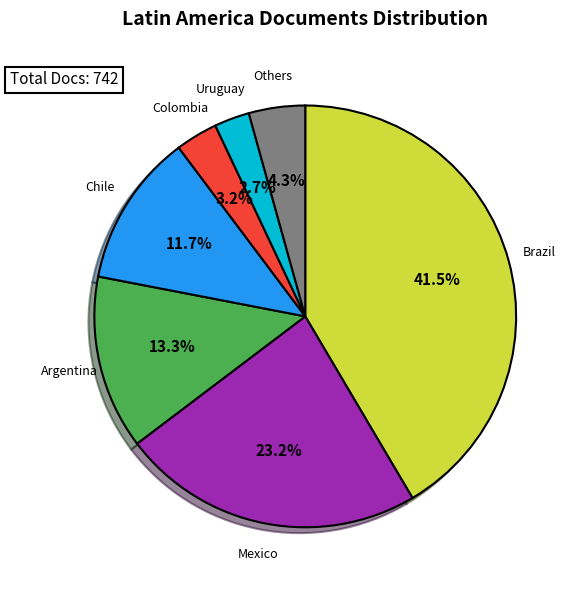

The Uruguay slice represents 3% of the pie. True or false?

True